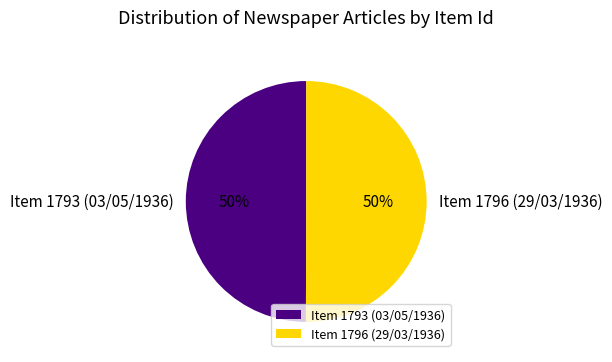

To the nearest percent, what percentage of the pie is Item 1793 (03/05/1936)?

50%